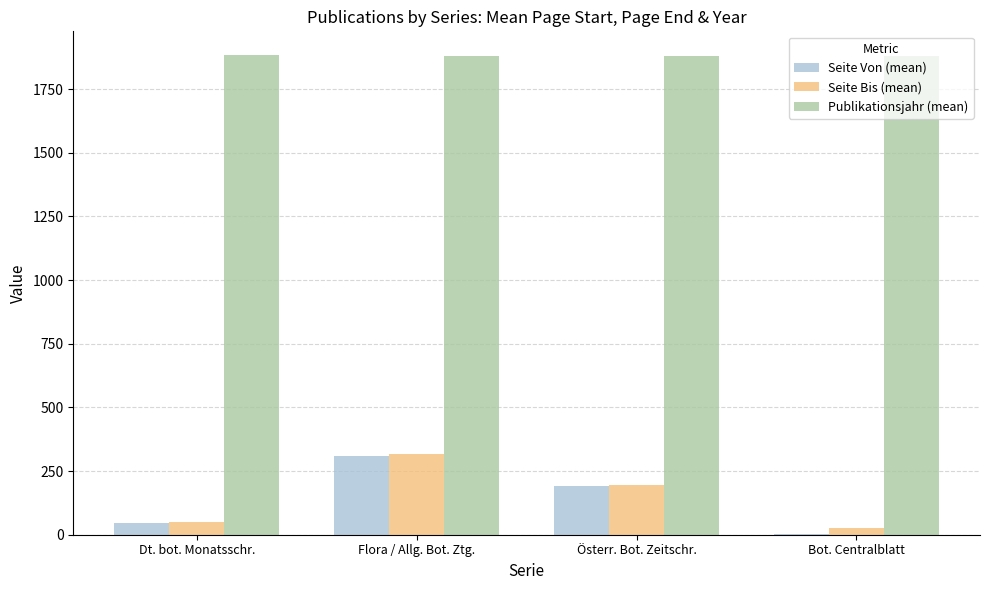

What is the sum of the Seite Von (mean) values at Bot. Centralblatt and Dt. bot. Monatsschr.?

48.0